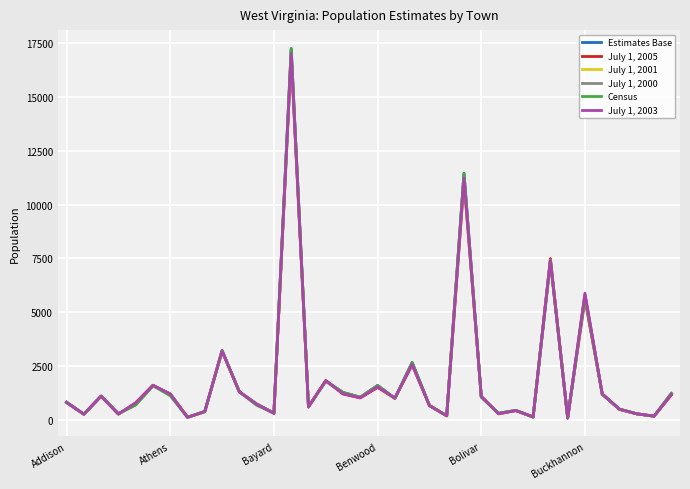

What is the maximum value shown in the chart?

17254